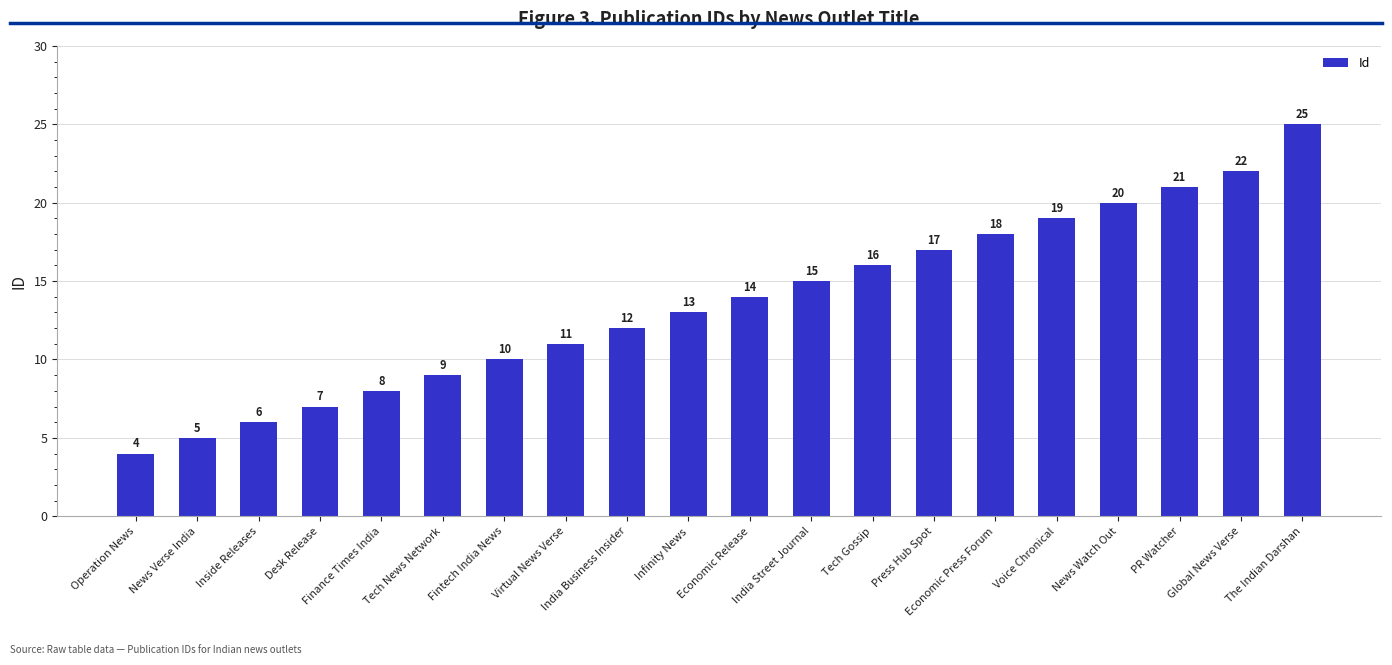

How many bars are there in total?

20